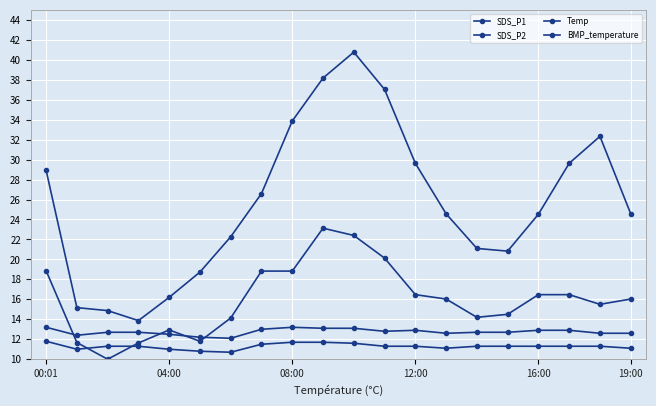

How many lines are shown in the chart?

4